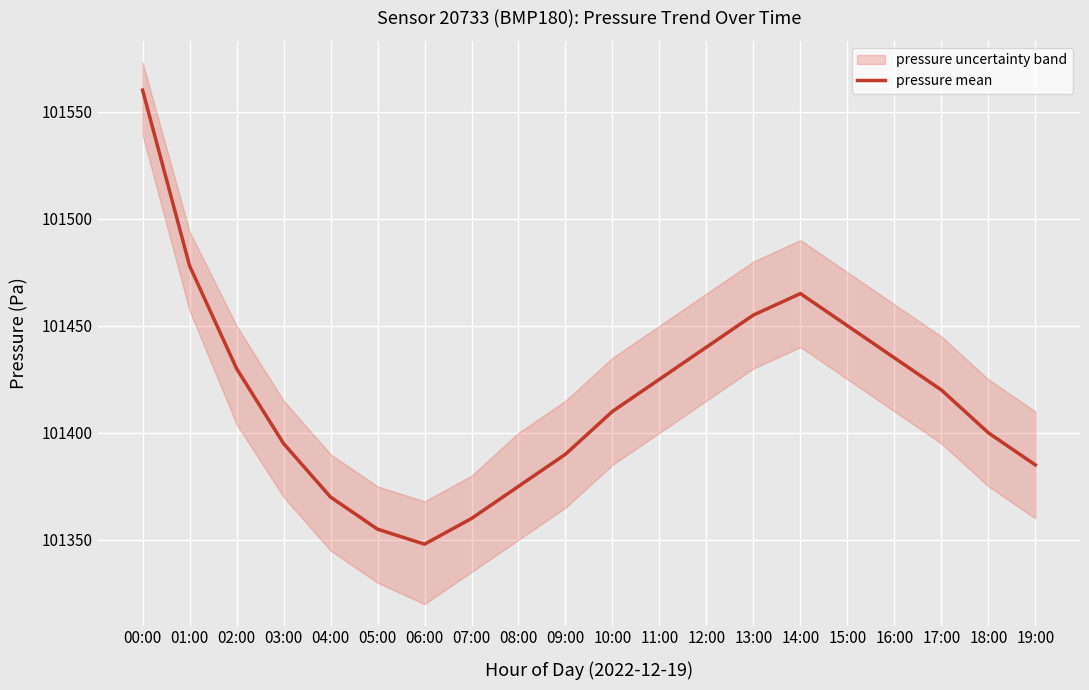

What is the change in value from 01:00 to 14:00?

-13